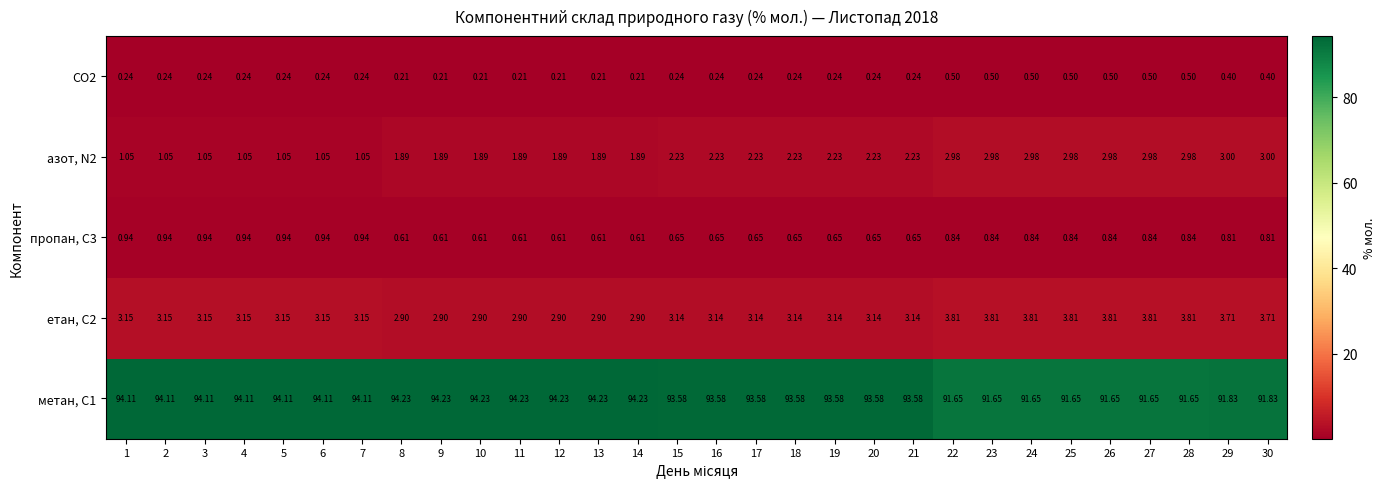

Which series has the largest total across all categories?

метан, С1